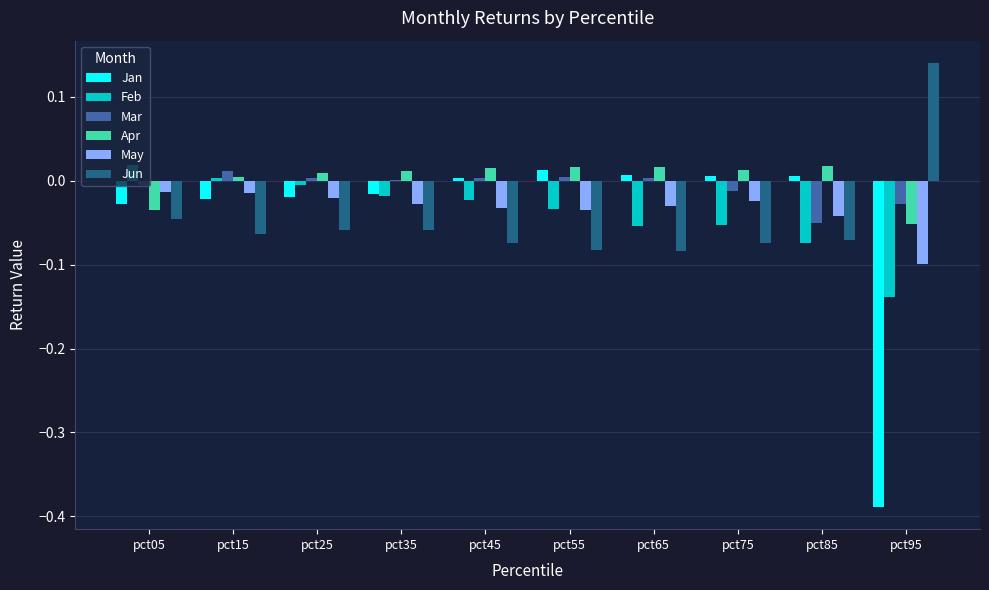

Is the value of Feb at pct95 greater than the value of Jun at pct35?

No